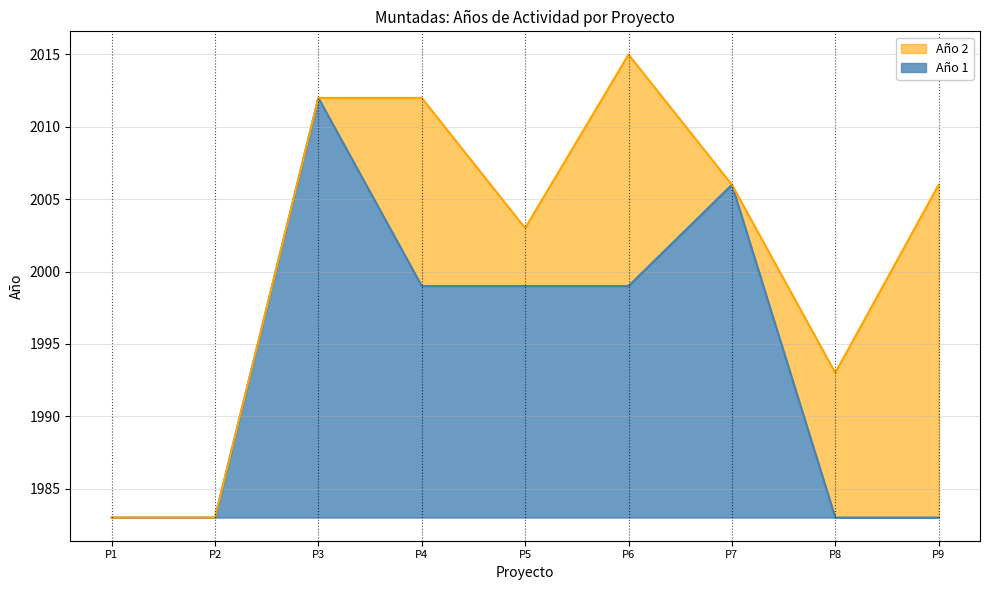

Is it true that Año 1 equals 16 at P6?

True